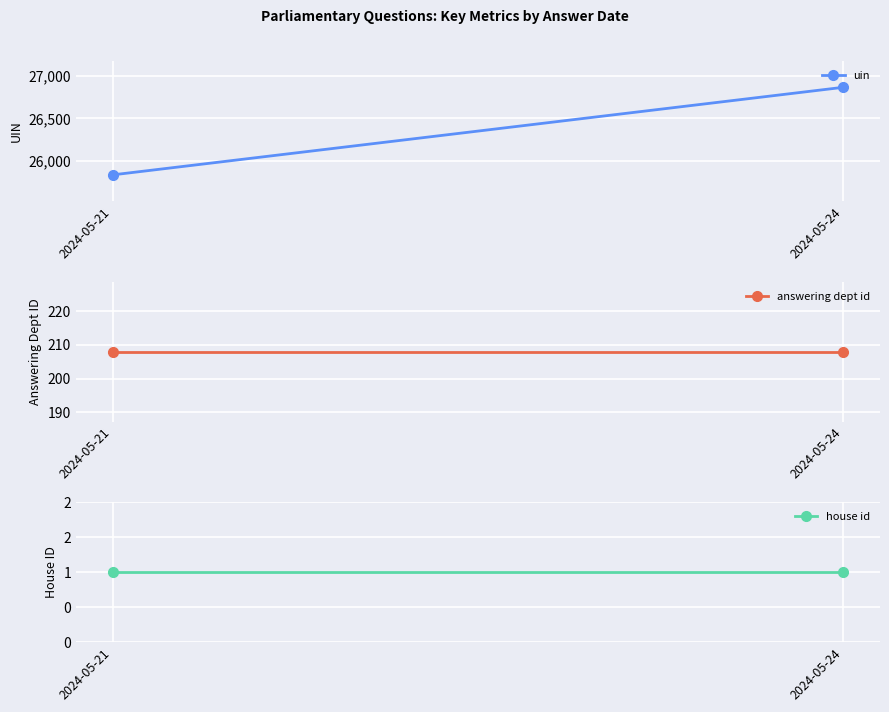

What is the average value of the house id series?

1.0